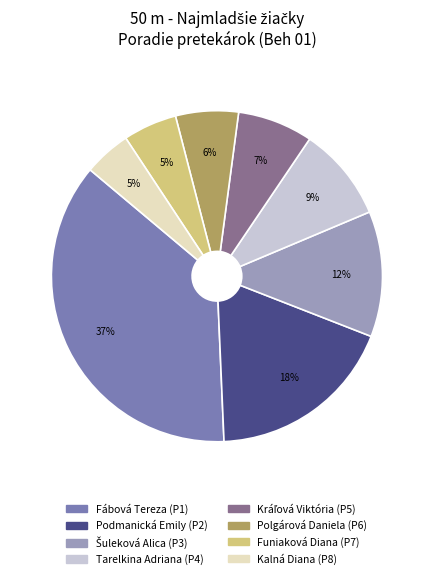

How many segments does this pie chart have?

8